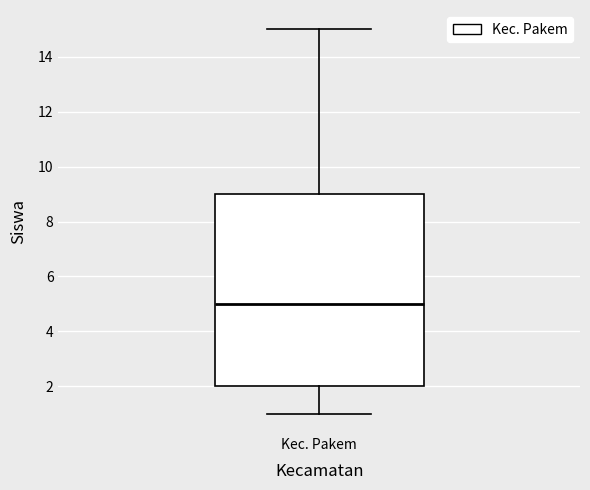

Transcribe this box plot: give where the median line is, the range the box spans, and where the two whiskers end, as read against the y-axis. The values are not printed on the chart, so give them approximately, as read against the axis.

median 5, box 2 to 9, whiskers 1 to 15